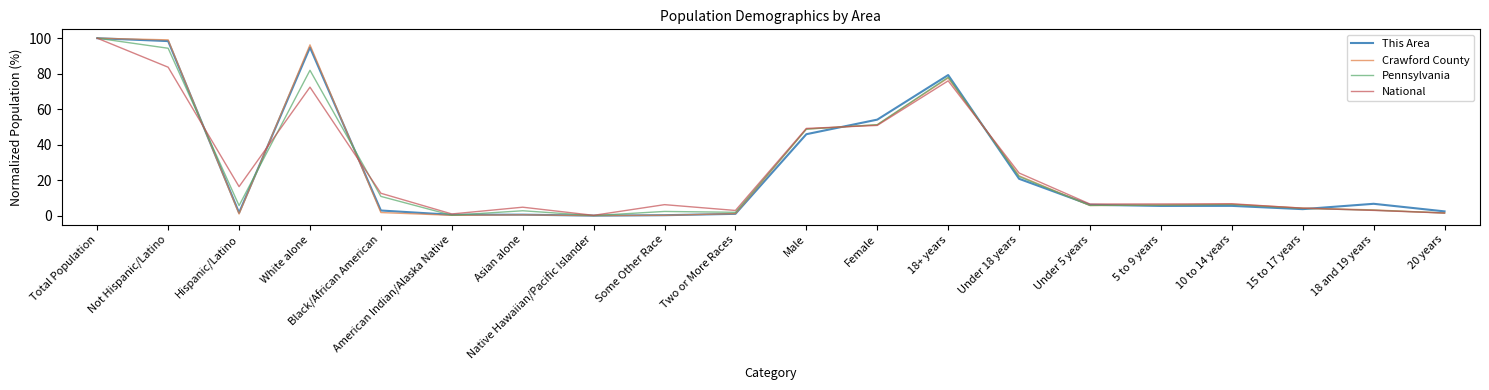

At which category is the sum across all series the highest?

Total Population